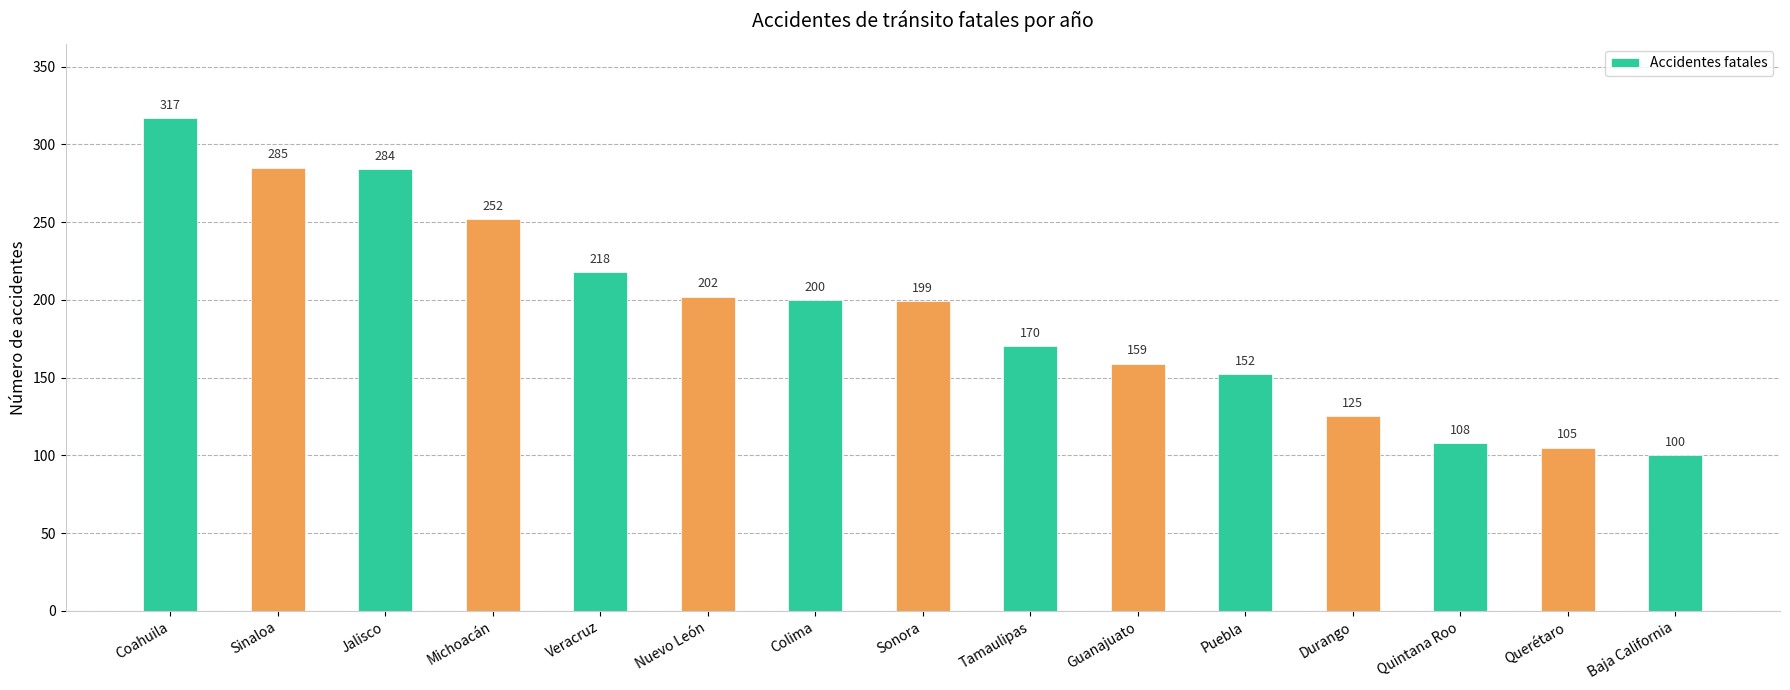

What is the sum of the values at Quintana Roo and Baja California?

208